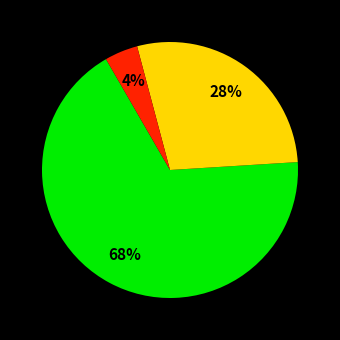

Is there any slice that represents more than half of the pie?

Yes